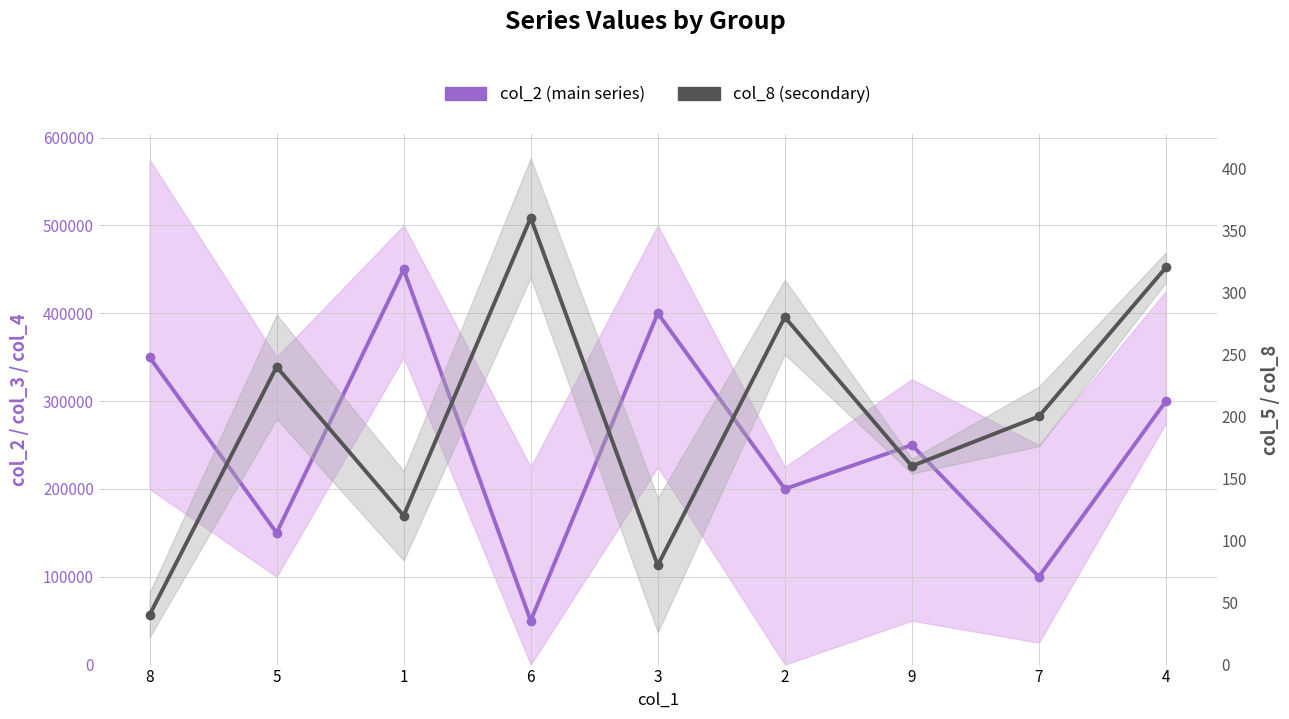

True or false: col_8 (secondary) and col_2 (main series) cross at least once.

False